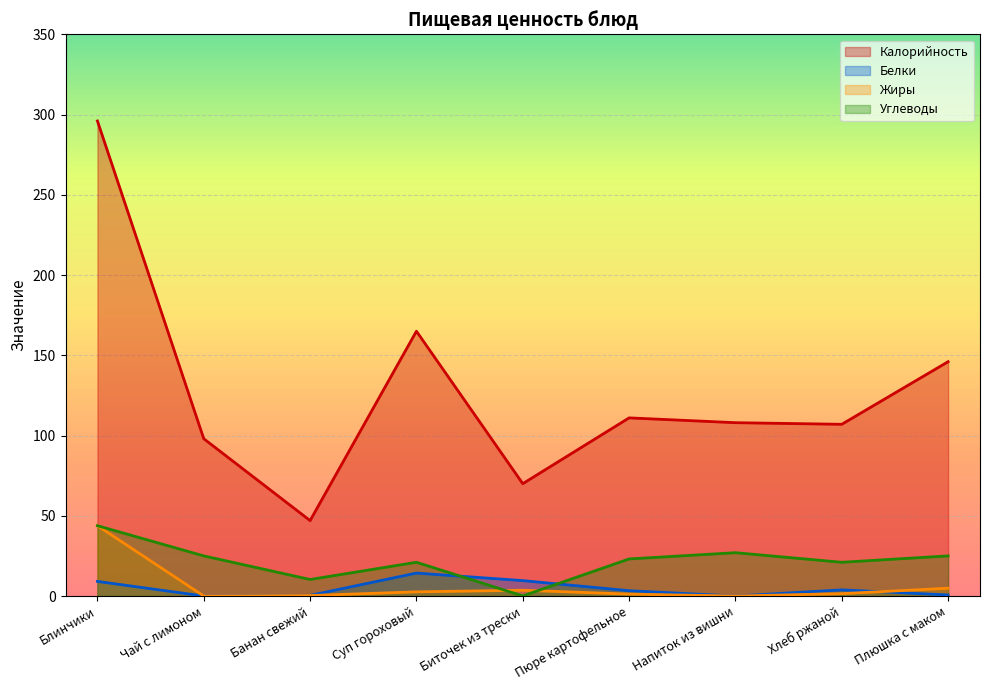

Which category has the highest value in the Калорийность series?

Блинчики